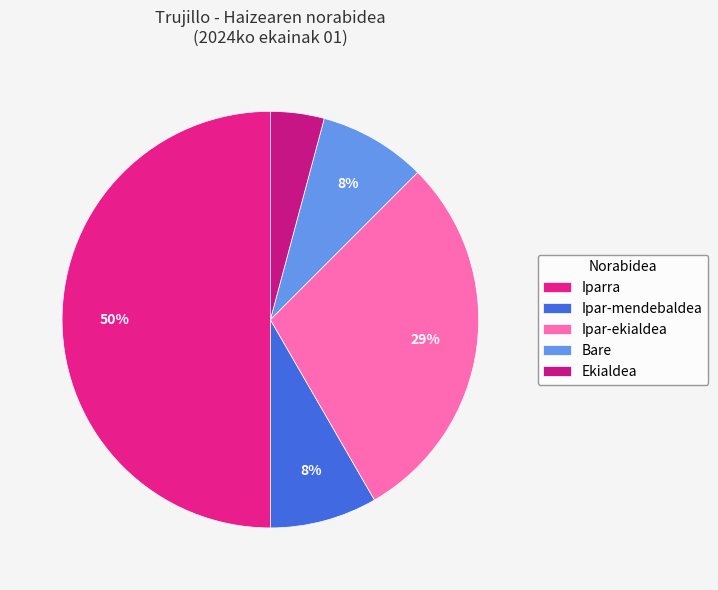

Between Ipar-ekialdea and Ekialdea, which is larger?

Ipar-ekialdea